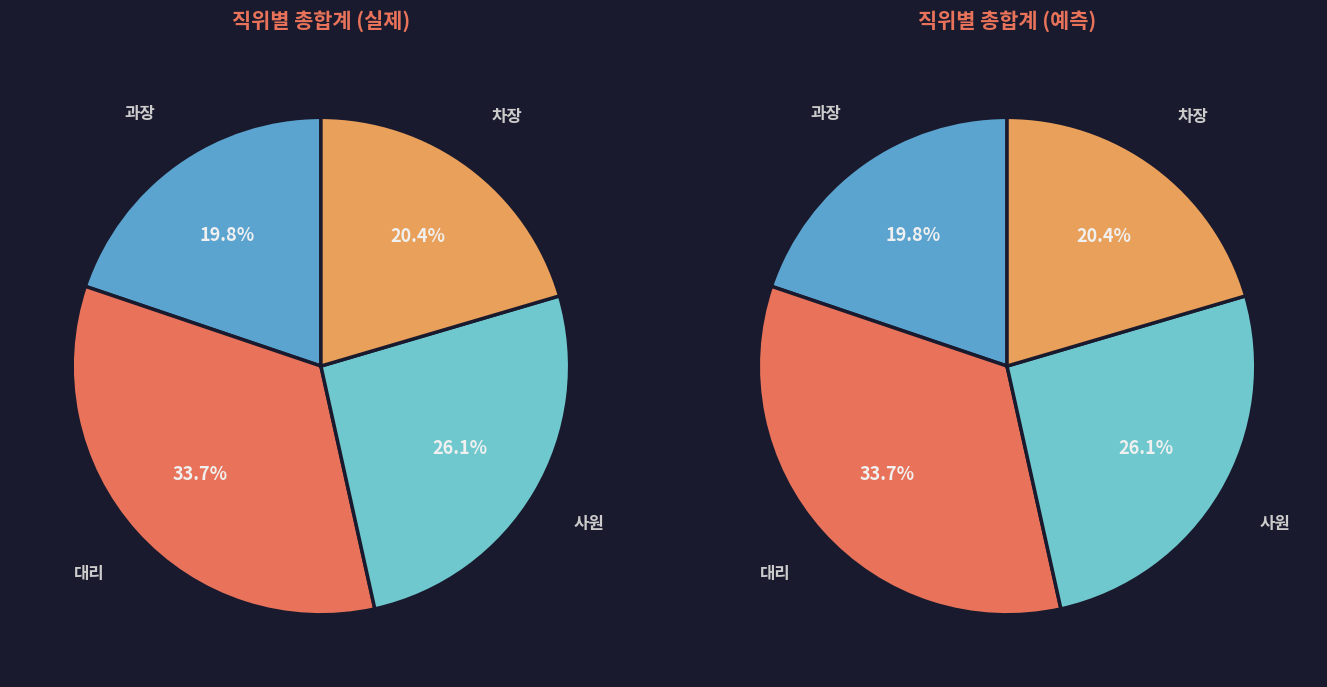

Rank the categories by value from lowest to highest.

과장, 차장, 사원, 대리